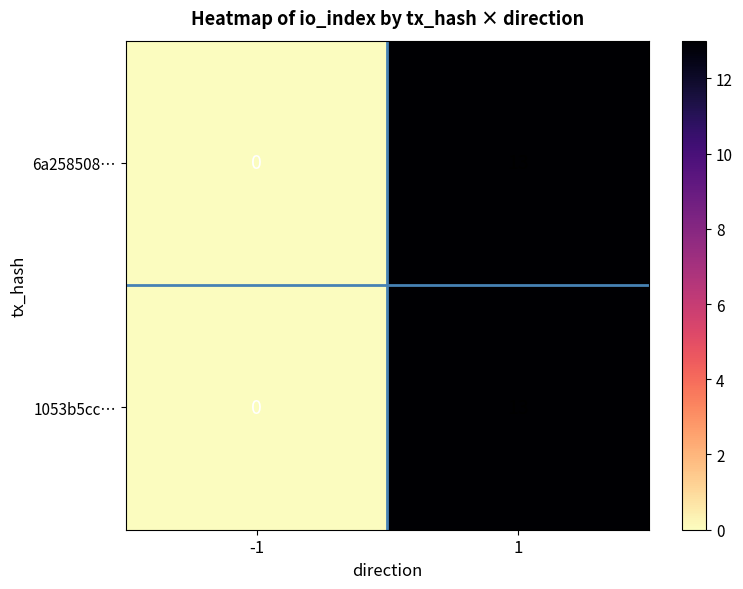

Is it true that 1053b5cc… equals 0 at -1?

True